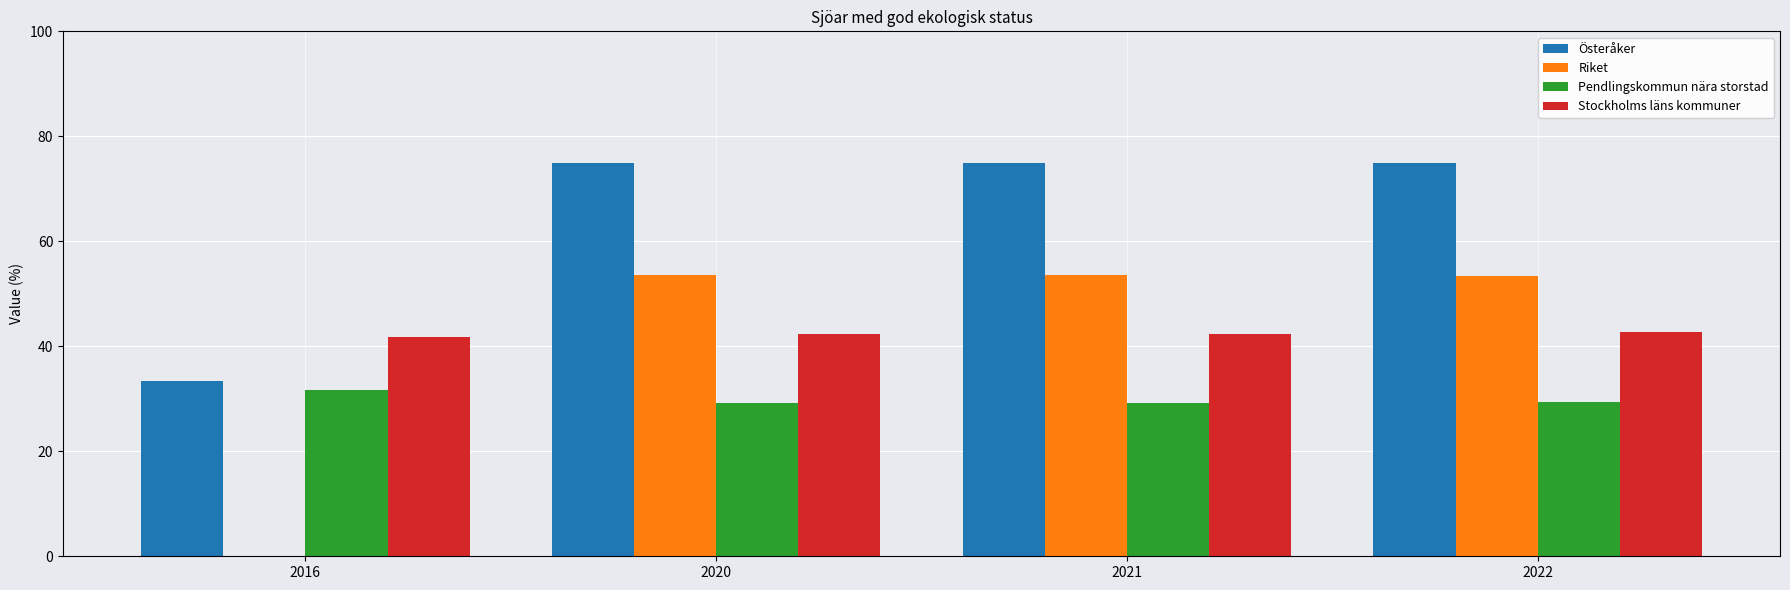

Which series has the largest range (max minus min)?

Riket